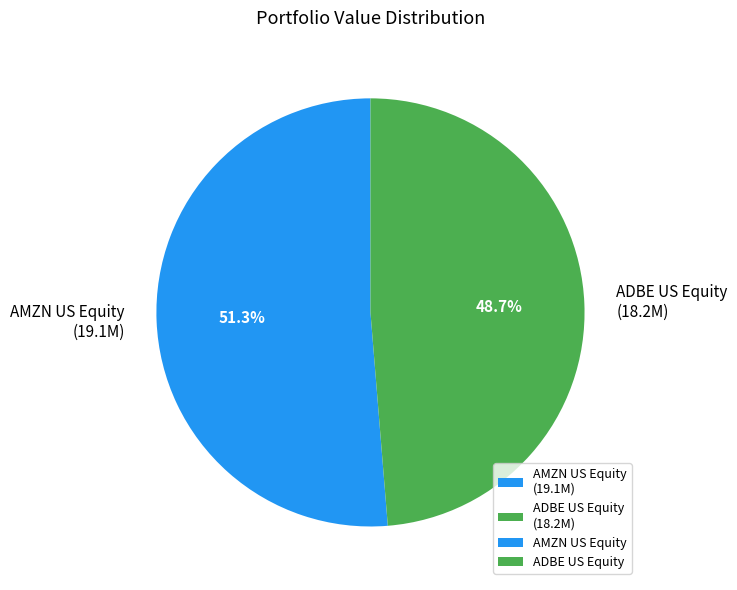

Is it true that ADBE US Equity is 54% of the pie?

False